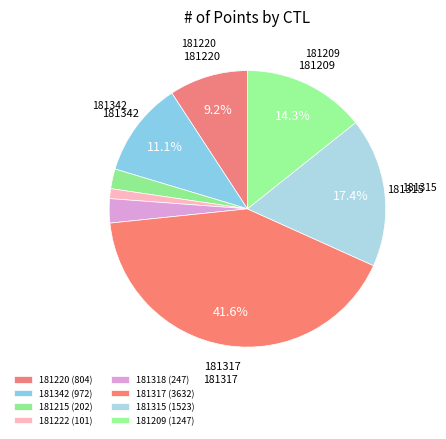

How many segments does this pie chart have?

8